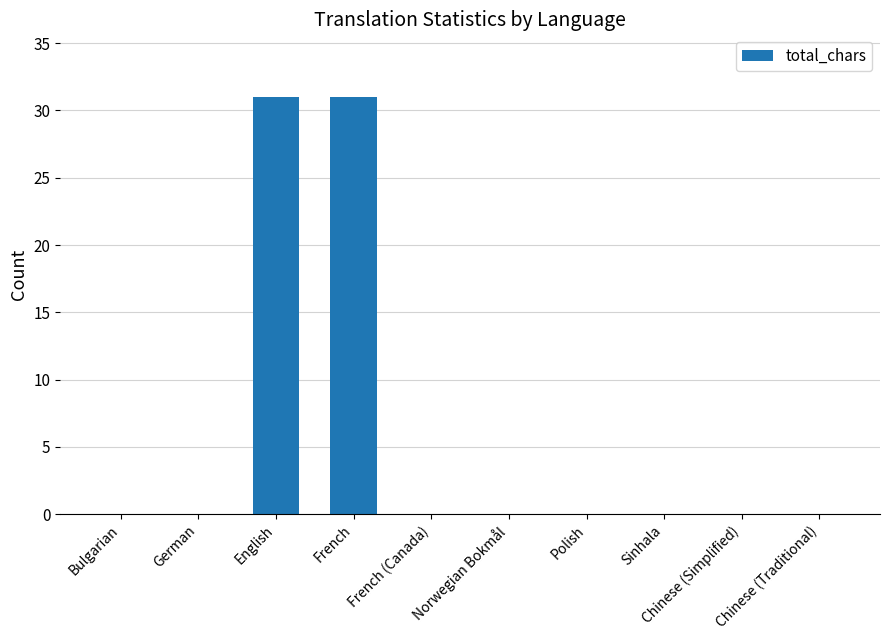

The value at Chinese (Traditional) is 10. True or false?

False